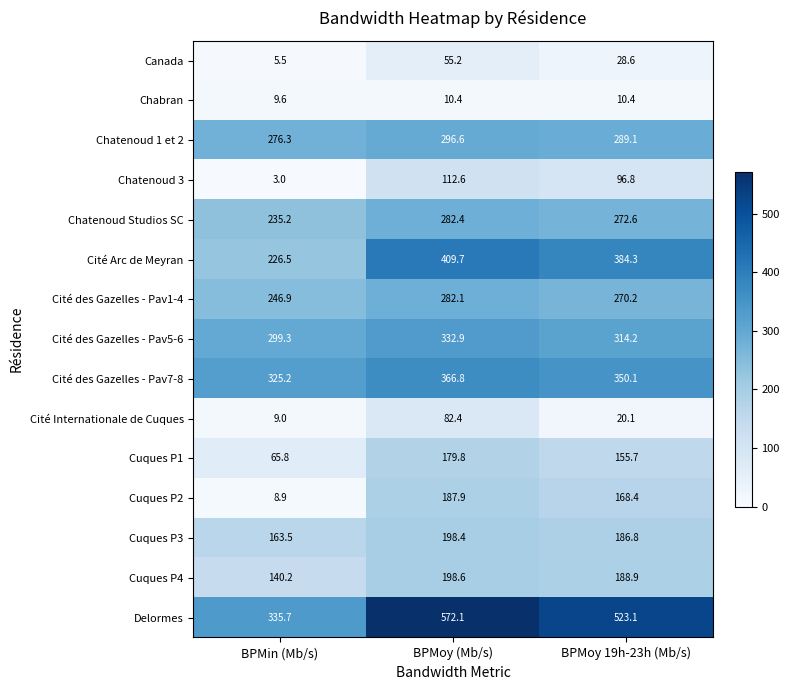

At which label does Cité des Gazelles - Pav5-6 reach its minimum?

BPMin (Mb/s)